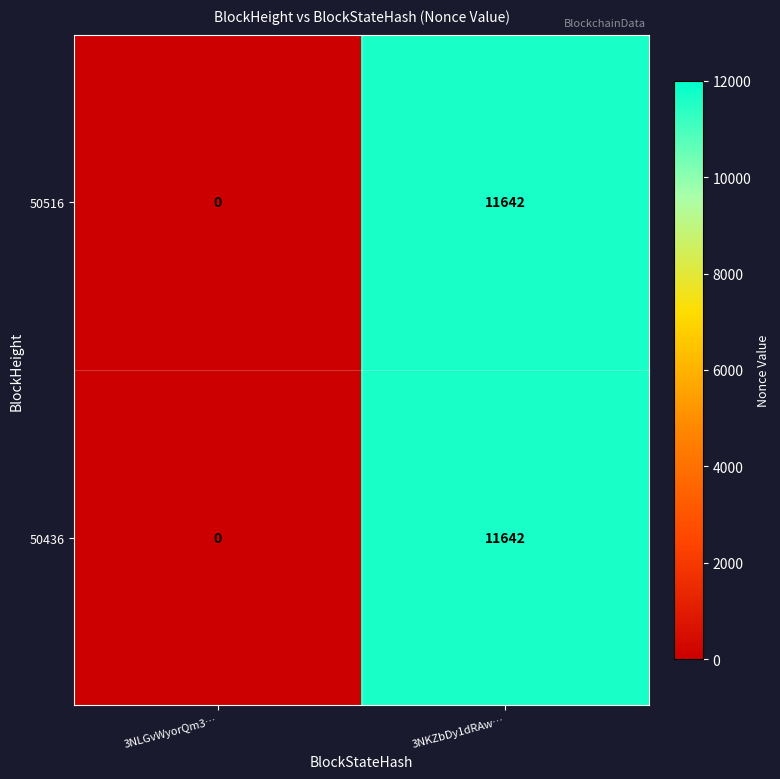

At which category is the sum across all series the highest?

3NKZbDy1dRAw…